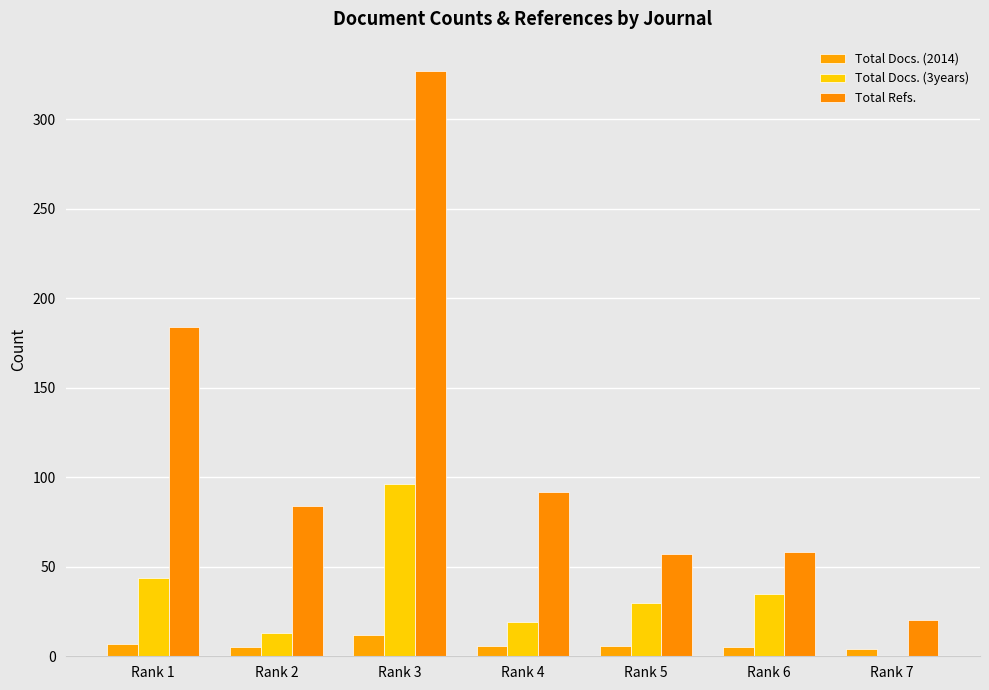

How many distinct data groups are displayed?

3